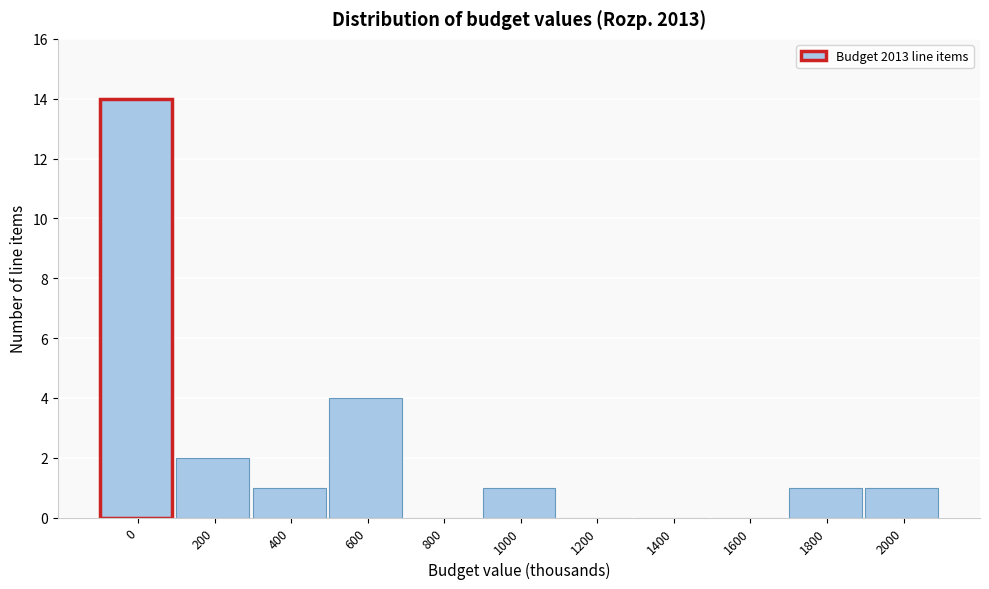

Reading left to right, what are all the values shown in this chart?

0=14	200=2	400=1	600=4	800=0	1000=1	1200=0	1400=0	1600=0	1800=1	2000=1